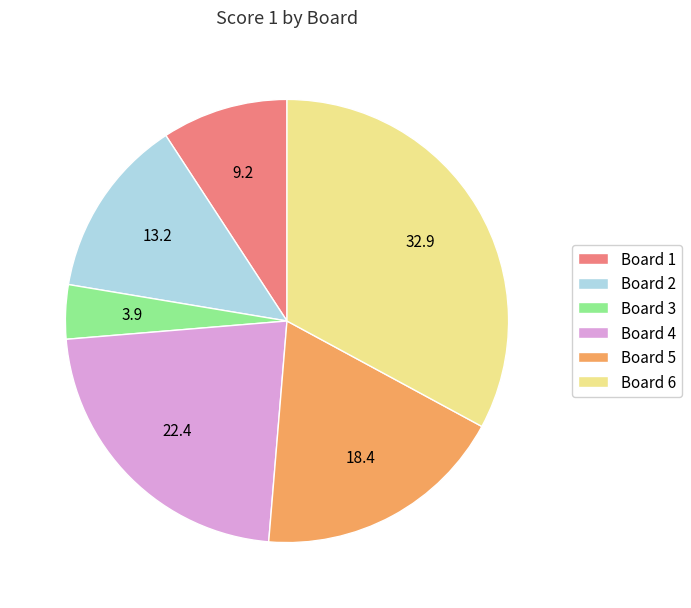

Is there any slice that represents more than half of the pie?

No